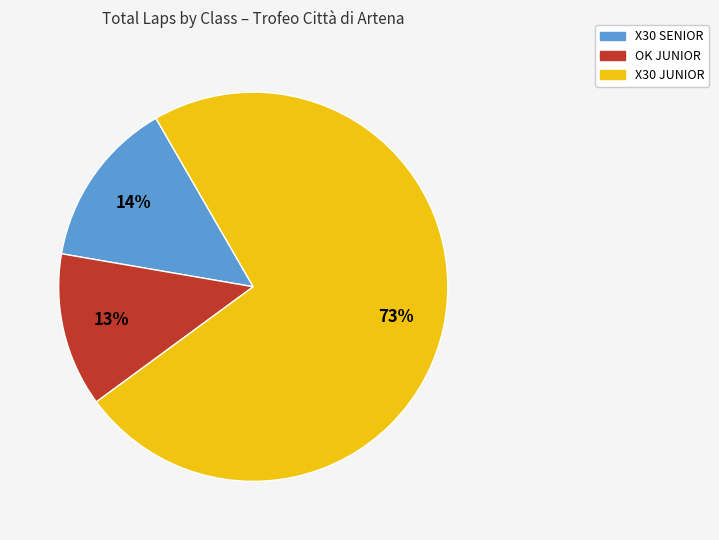

How many segments does this pie chart have?

3